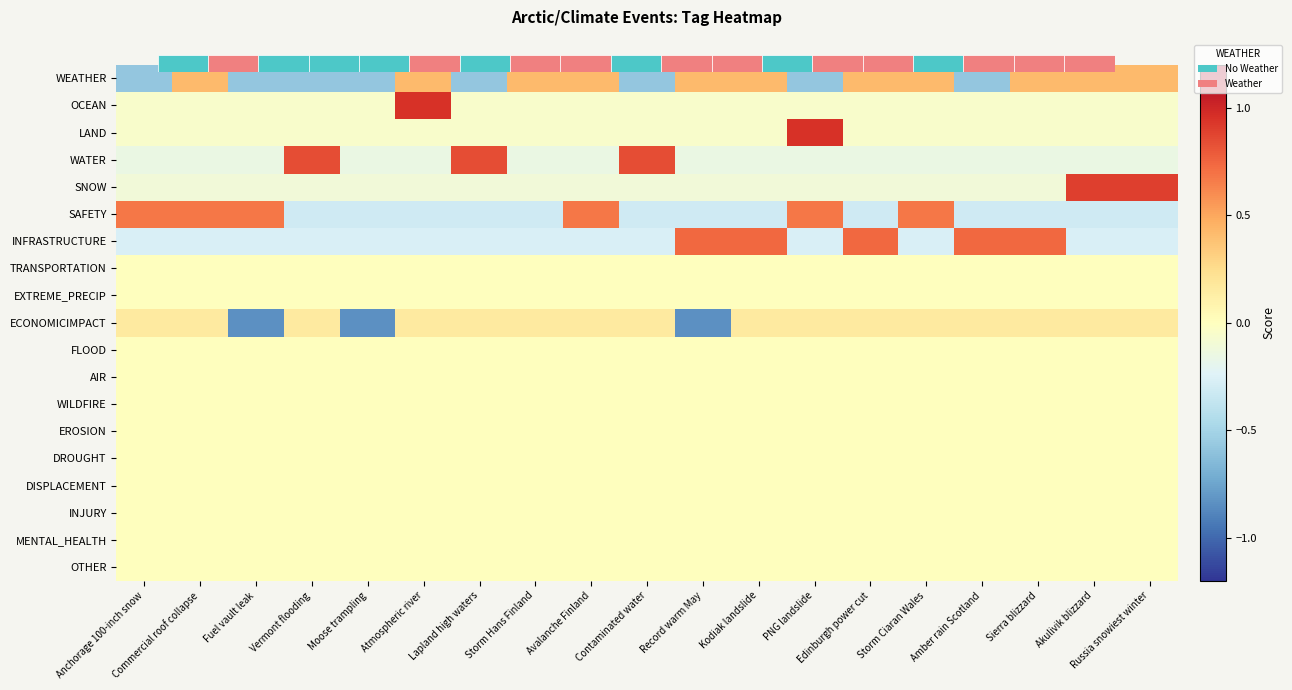

Where is WILDFIRE nearest to the value 0?

Anchorage 100-inch snow